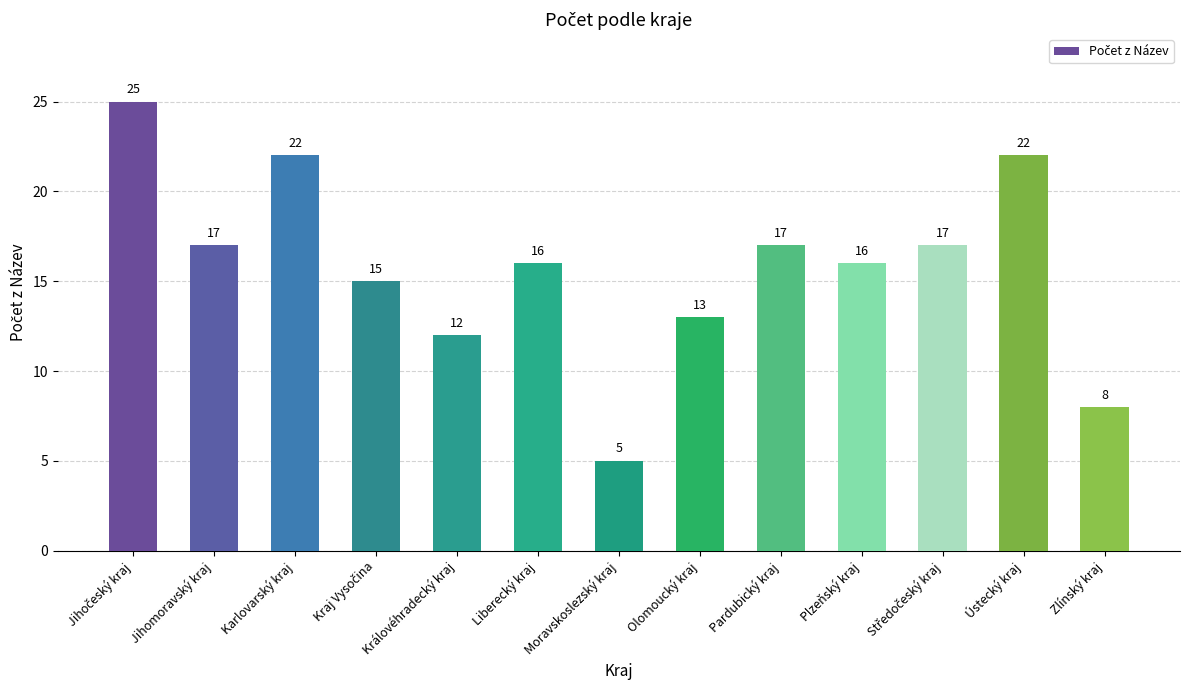

What position from the right is Olomoucký kraj?

6